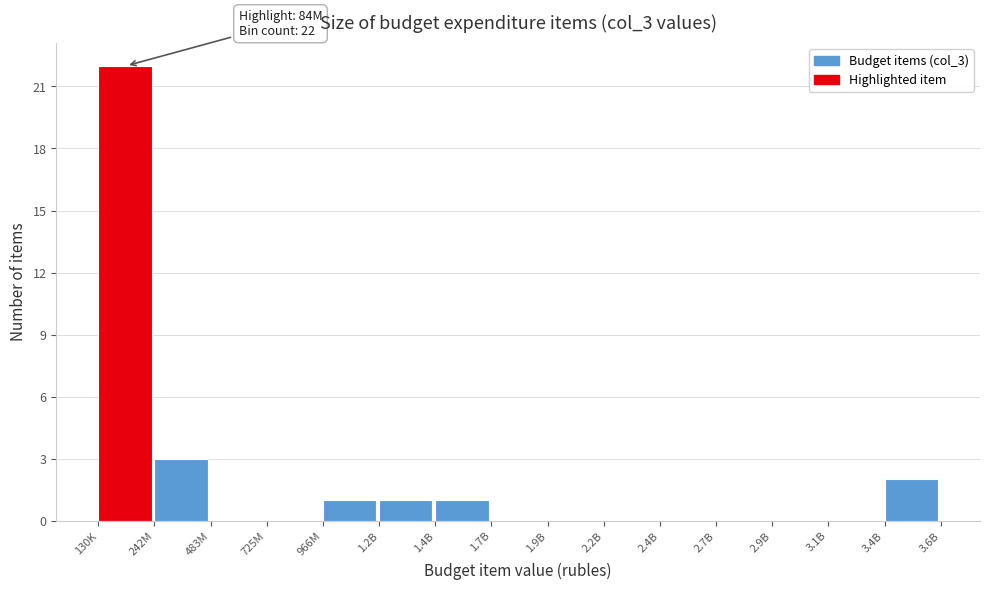

Reading left to right, what are all the values shown in this chart?

130K=22	242M=3	483M=0	725M=0	966M=1	1.2B=1	1.4B=1	1.7B=0	1.9B=0	2.2B=0	2.4B=0	2.7B=0	2.9B=0	3.1B=0	3.4B=2